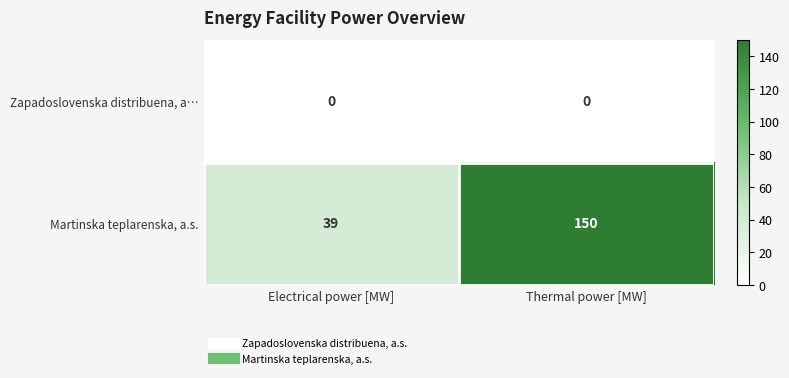

Rank the series by their maximum value, from highest to lowest.

Martinska teplarenska, a.s., Zapadoslovenska distribuena, a…